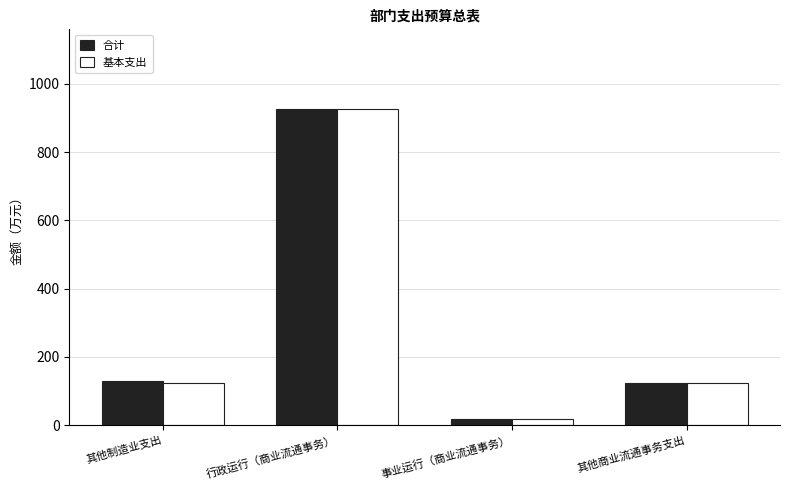

Which label corresponds to the smallest value in the chart?

事业运行（商业流通事务）